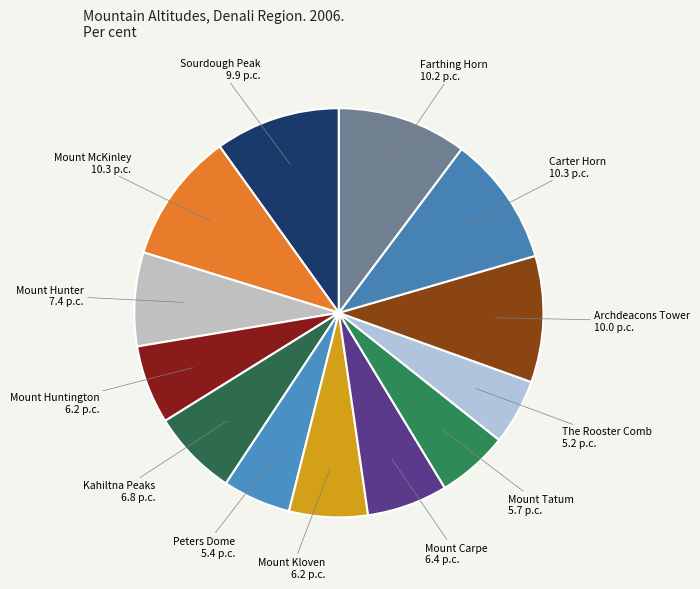

Does any single category account for the majority?

No